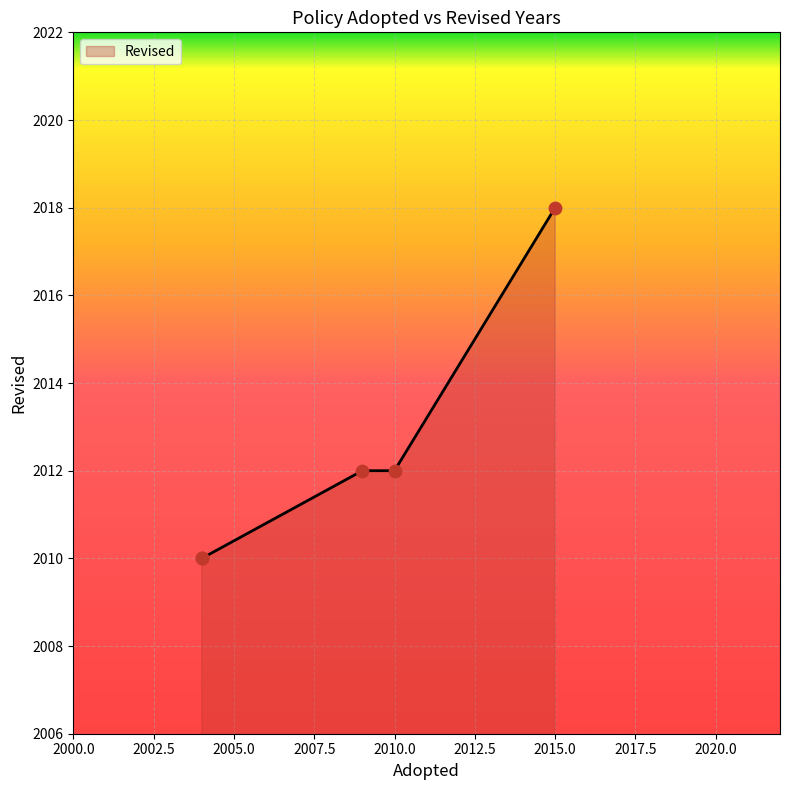

What is the ratio of the value at 2004 to the value at 2004?

1.0